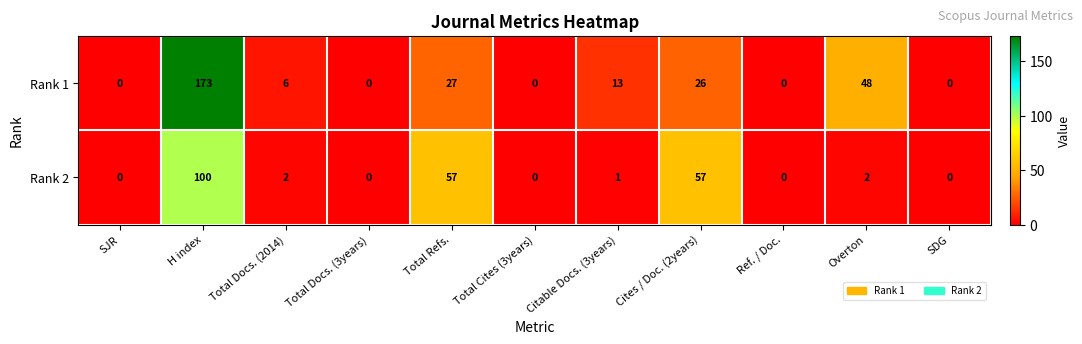

What is the difference between the maximum and minimum values in the Rank 2 series?

100